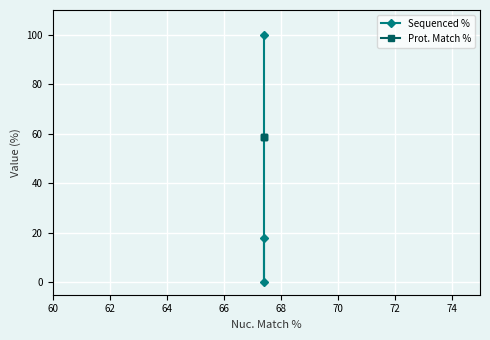

What are all the series names shown in the legend?

Sequenced %, Prot. Match %